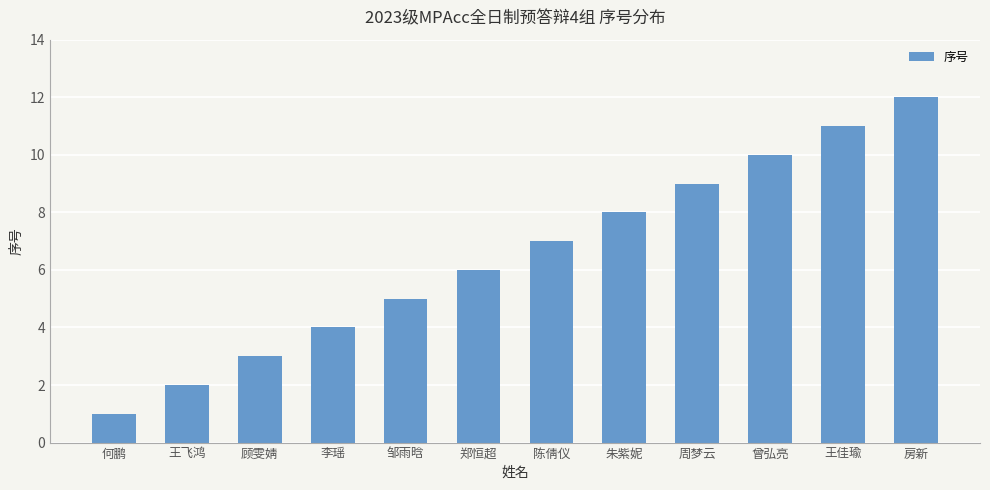

Which category has the lowest value across all series?

何鹏